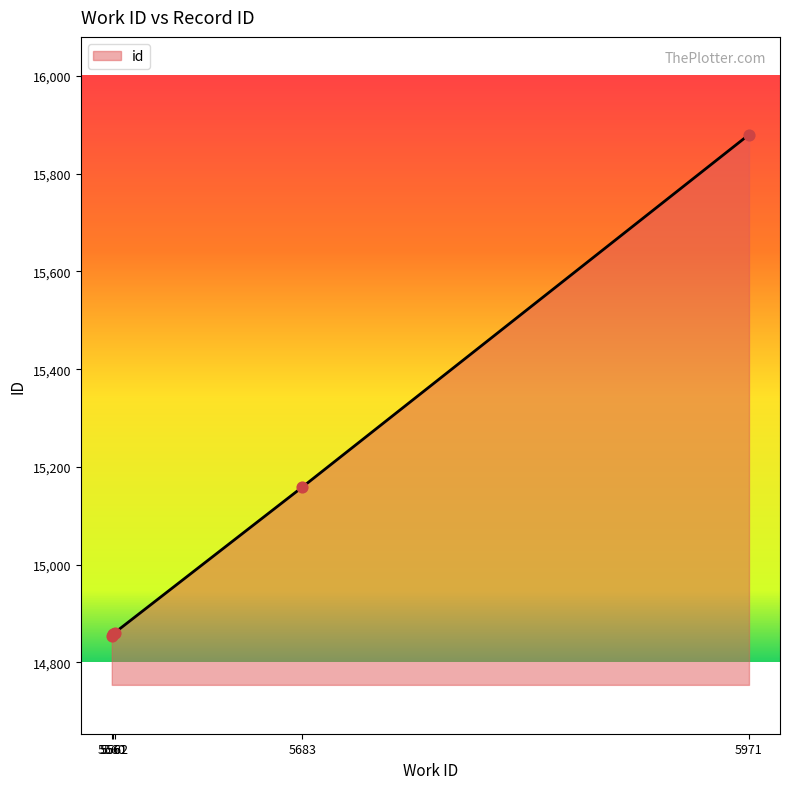

Which has a higher value, 5971 or 5683?

5971